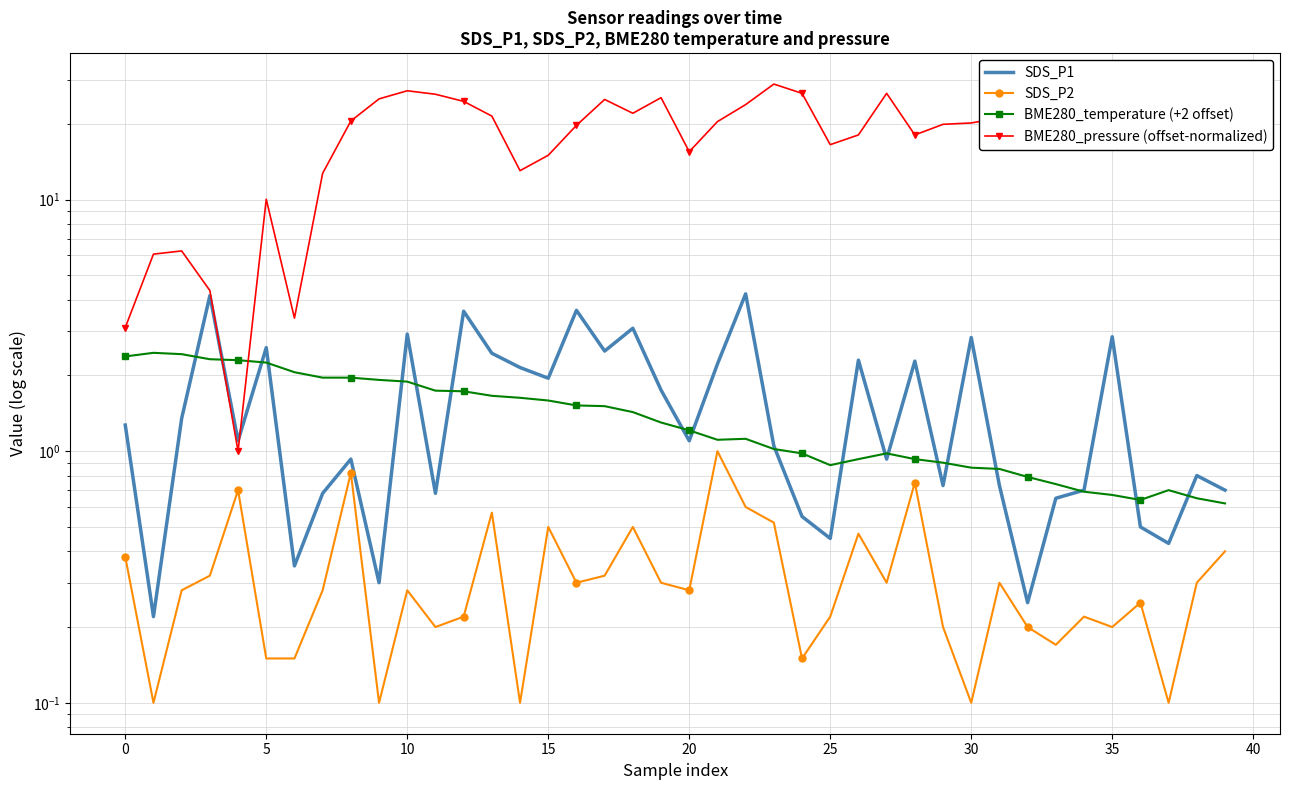

Which has a higher value, 40 or 35?

35